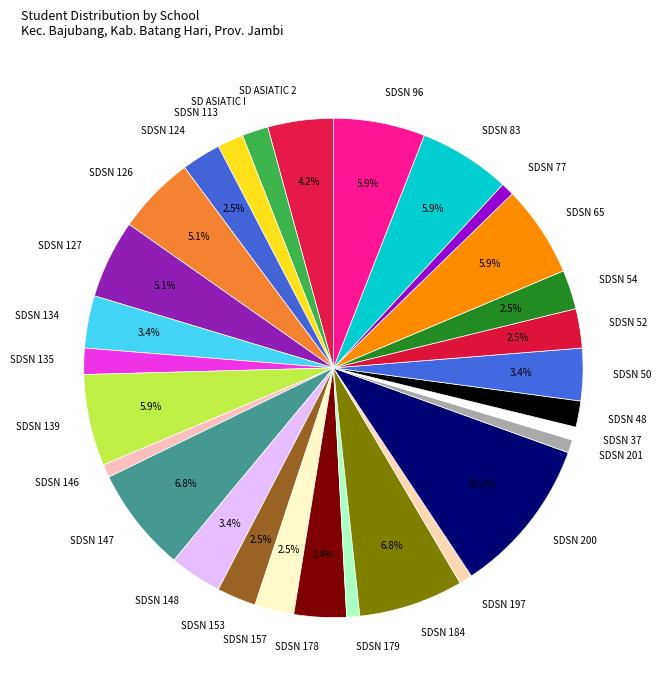

How many segments does this pie chart have?

29